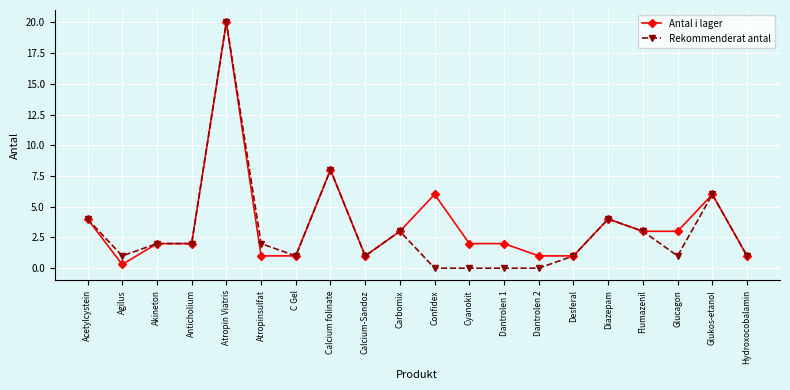

Reading left to right, transcribe all the data shown in this chart.

Antal i lager: 4.0	0.3	2.0	2.0	20.0	1.0	1.0	8.0	1.0	3.0	6.0	2.0	2.0	1.0	1.0	4.0	3.0	3.0	6.0	1.0
Rekommenderat antal: 4.0	1.0	2.0	2.0	20.0	2.0	1.0	8.0	1.0	3.0	0.0	0.0	0.0	0.0	1.0	4.0	3.0	1.0	6.0	1.0